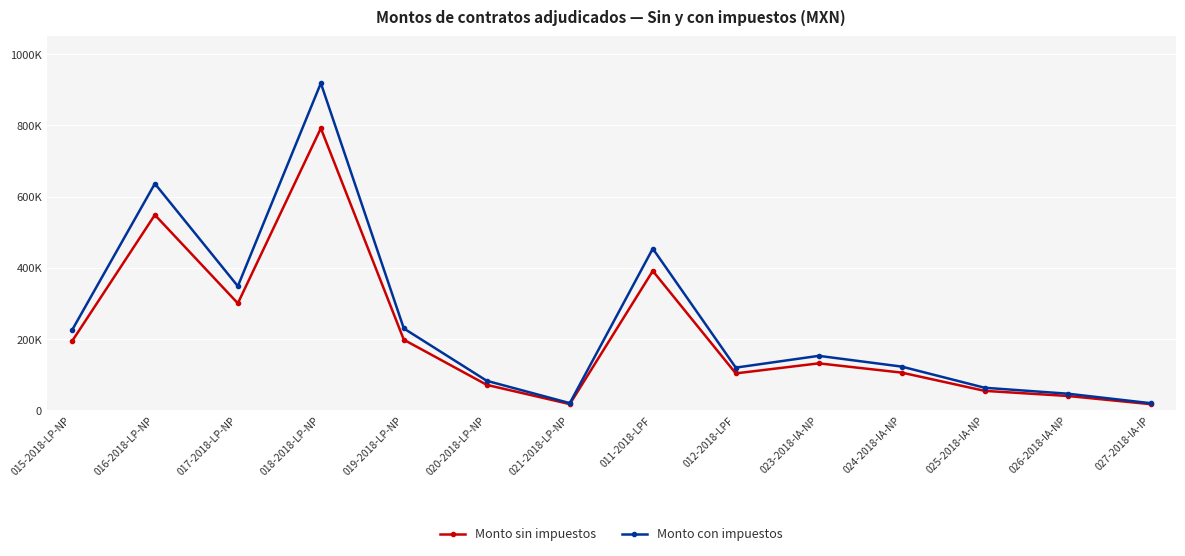

What are all the series names shown in the legend?

Monto sin impuestos, Monto con impuestos